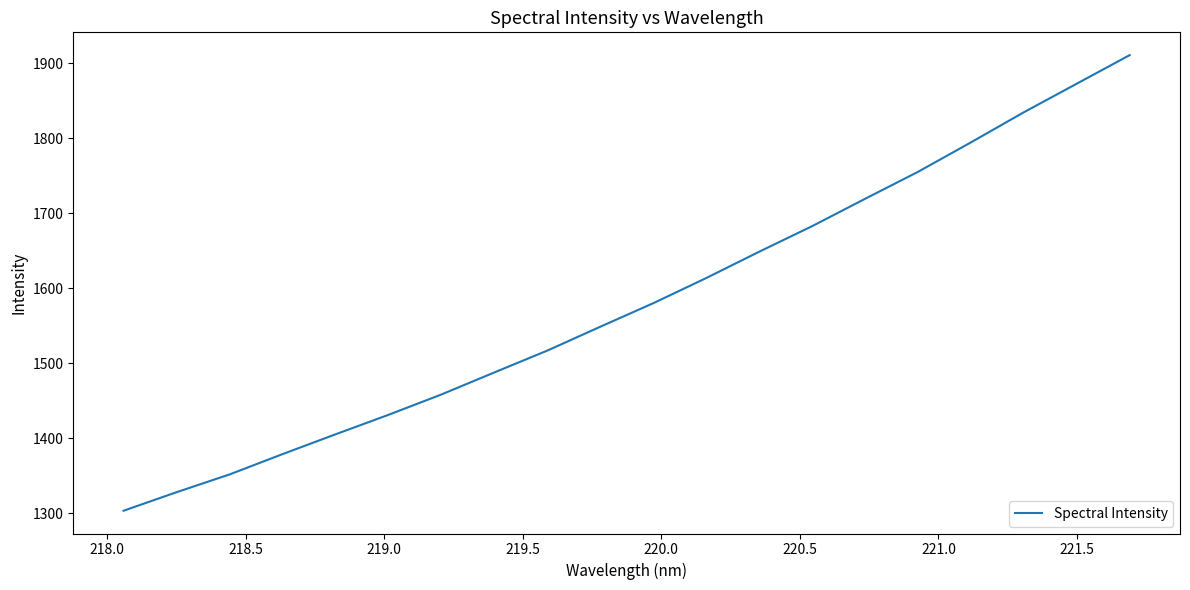

Does the chart have visible grid lines?

No